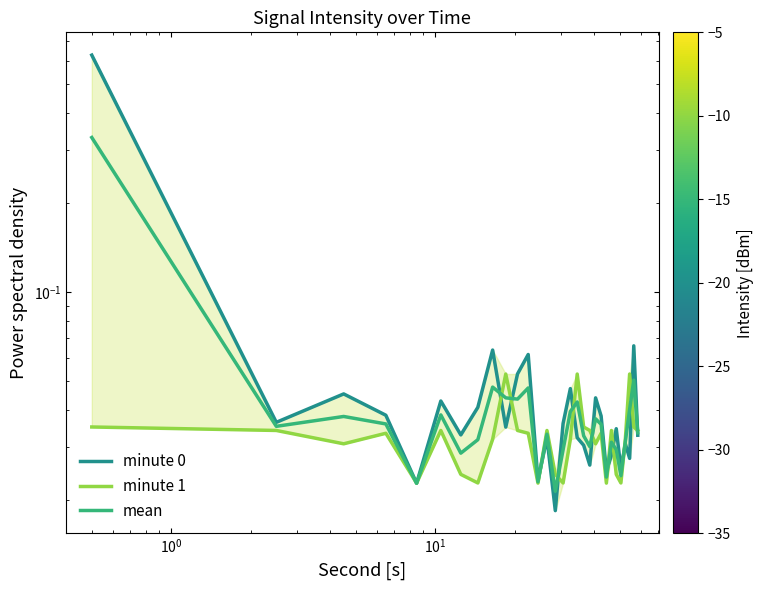

How many series are shown in this chart?

3